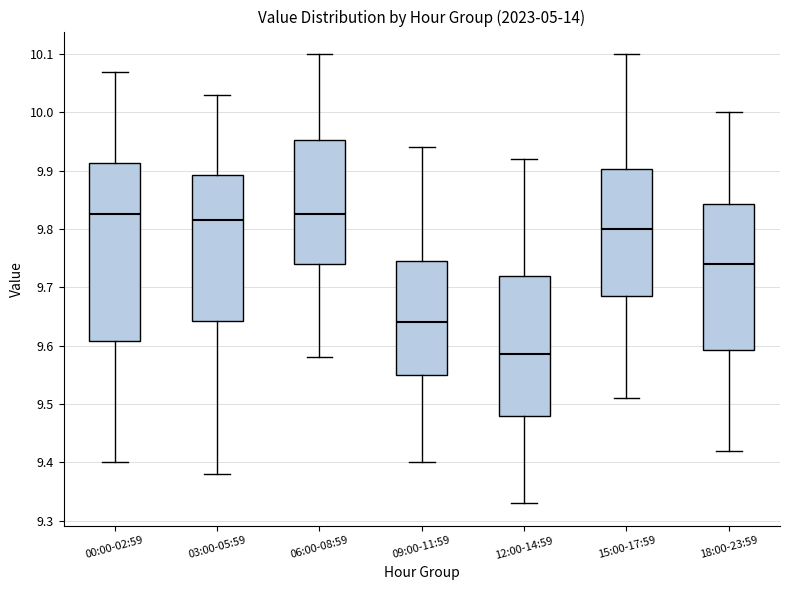

Comparing the boxes themselves (not the whiskers), which one is the tallest?

00:00-02:59